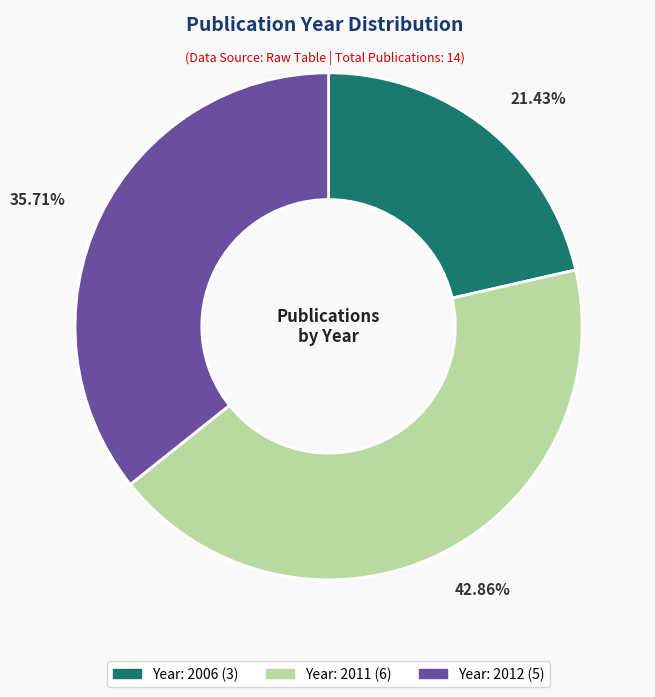

To the nearest percent, what is the difference between the largest and smallest slice percentages?

21%